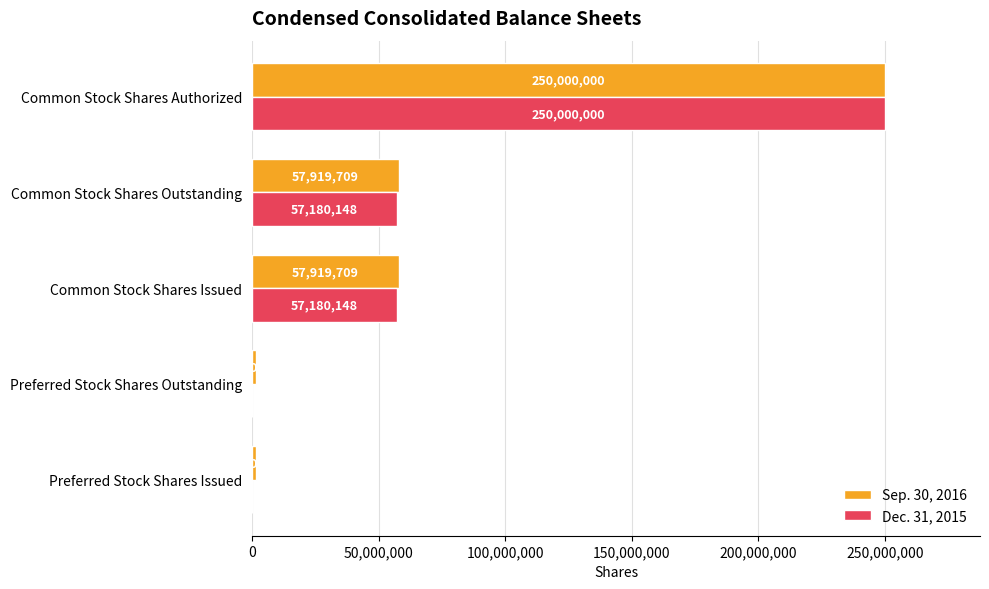

Is it true that Sep. 30, 2016 equals 94356997 at Common Stock Shares Issued?

False